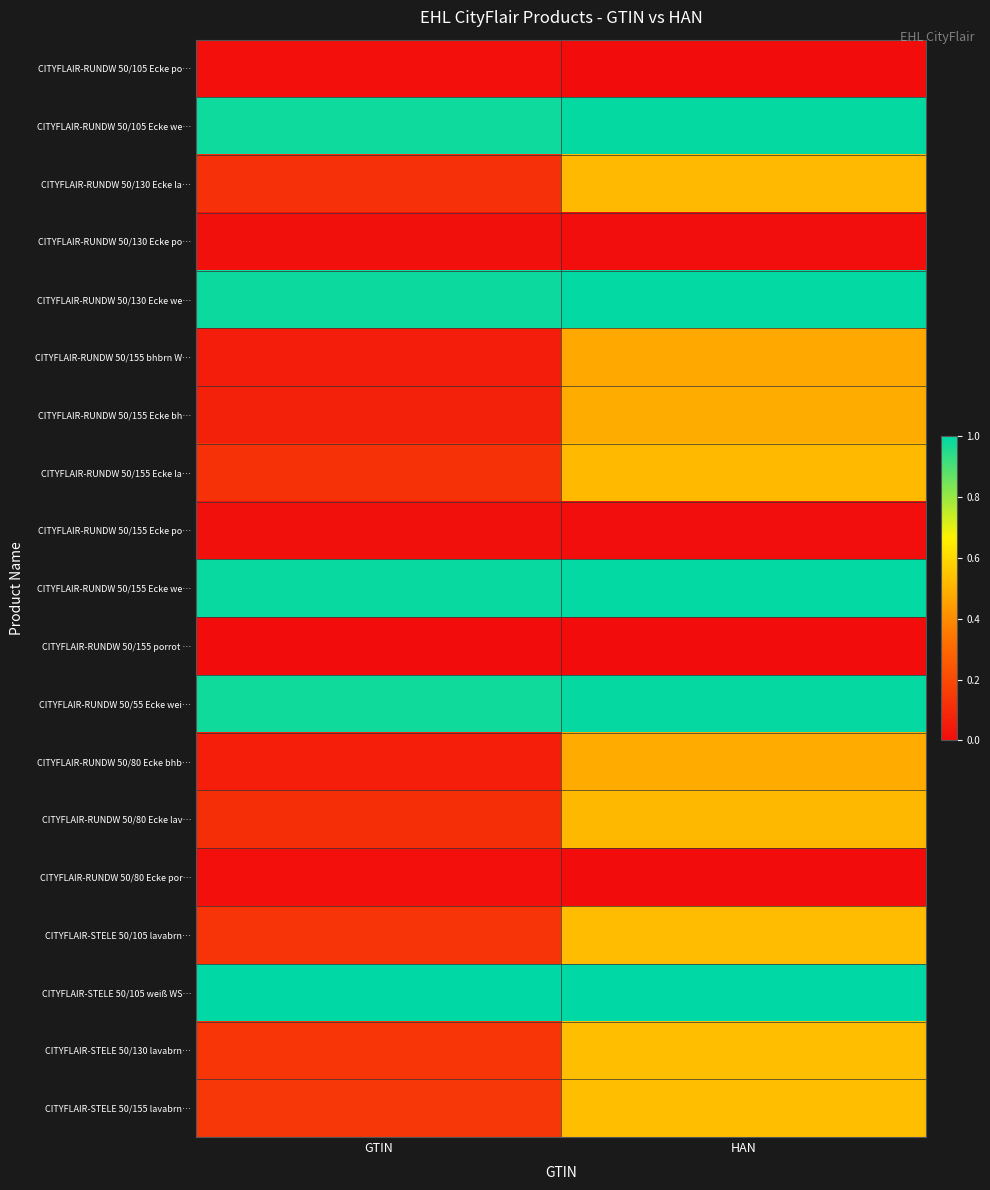

What is the greatest value displayed?

1.0